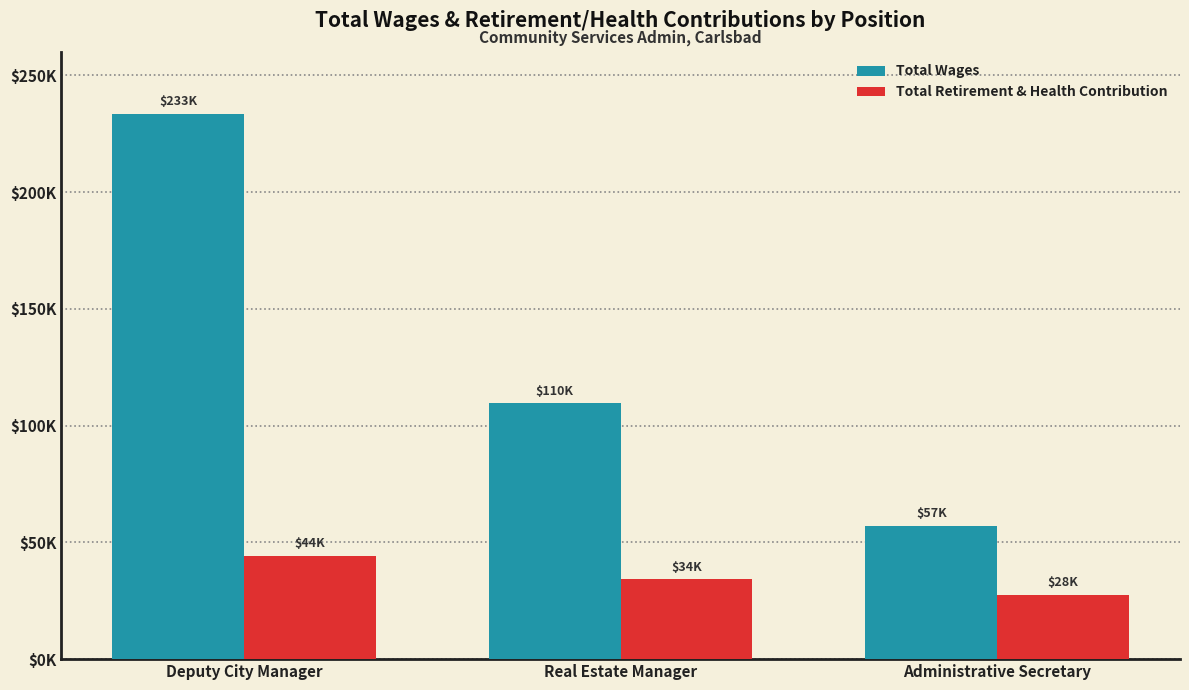

Does the chart contain stacked bars?

No